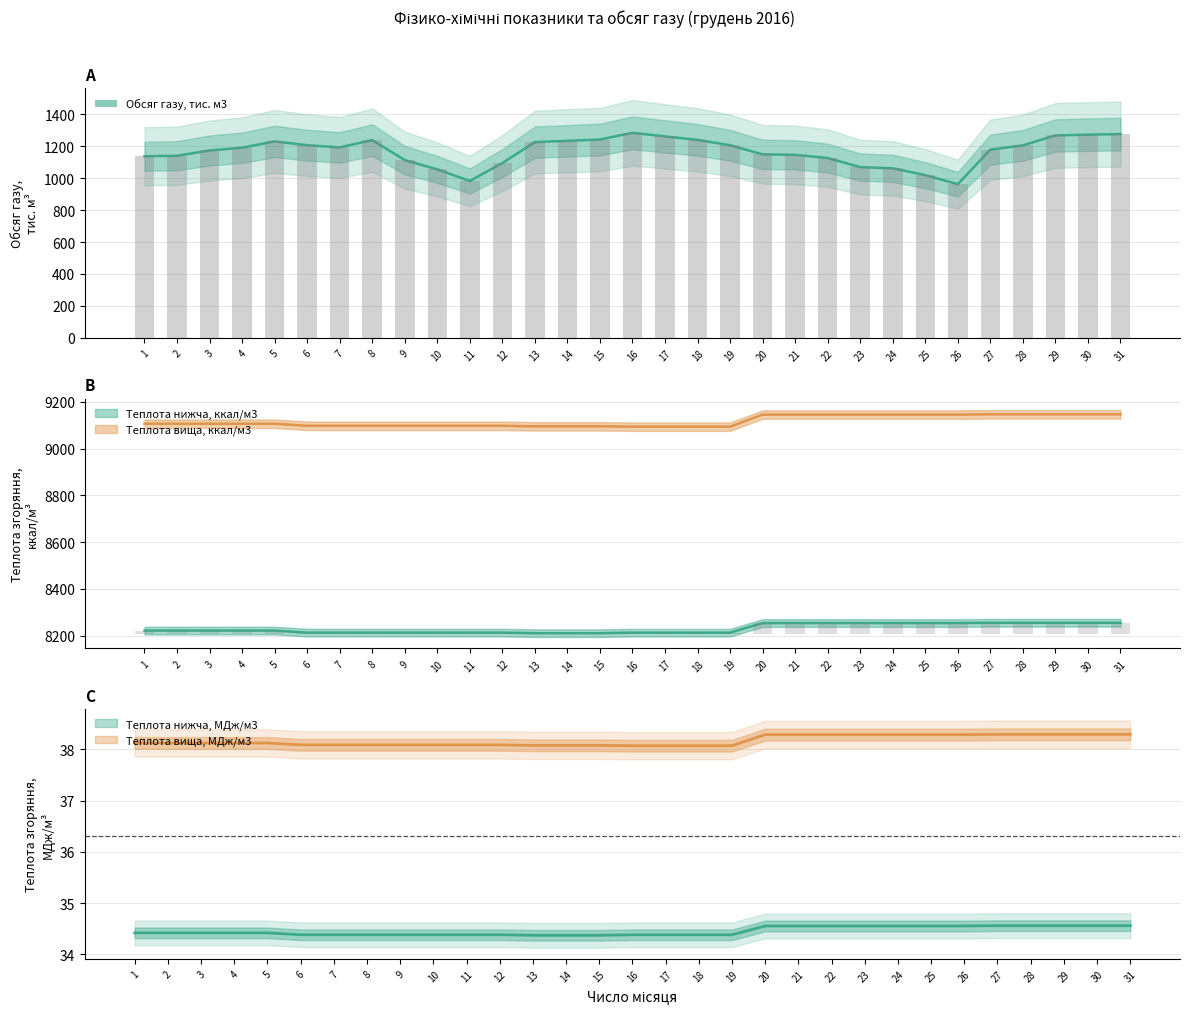

What value does the Теплота вища, МДж/м3 series have at 25?

38.3